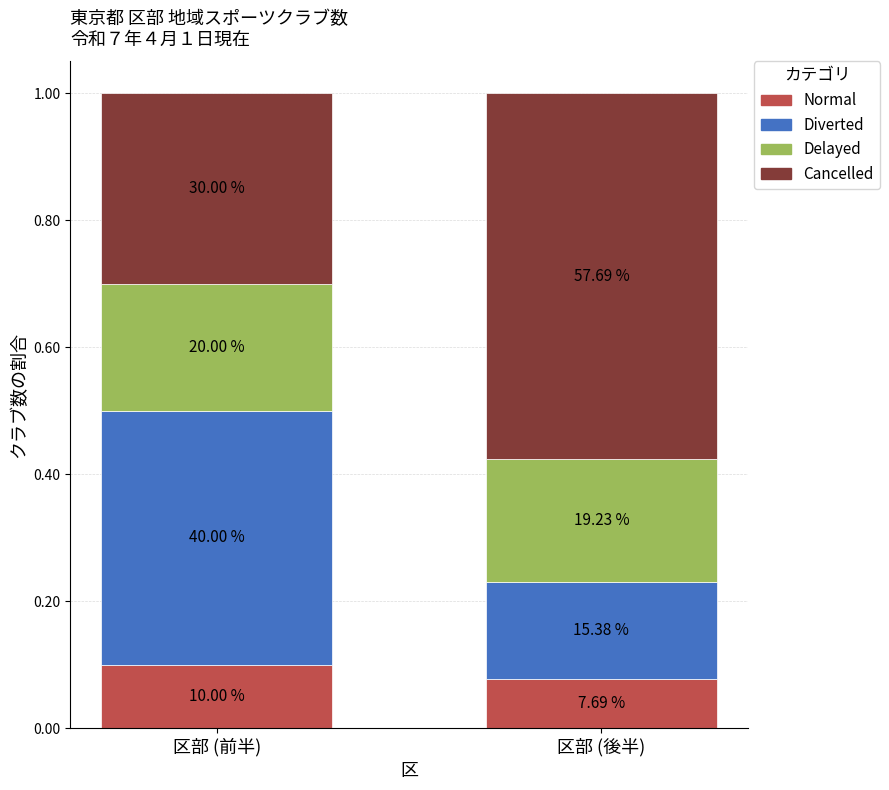

What are all the series names shown in the legend?

Normal, Diverted, Delayed, Cancelled